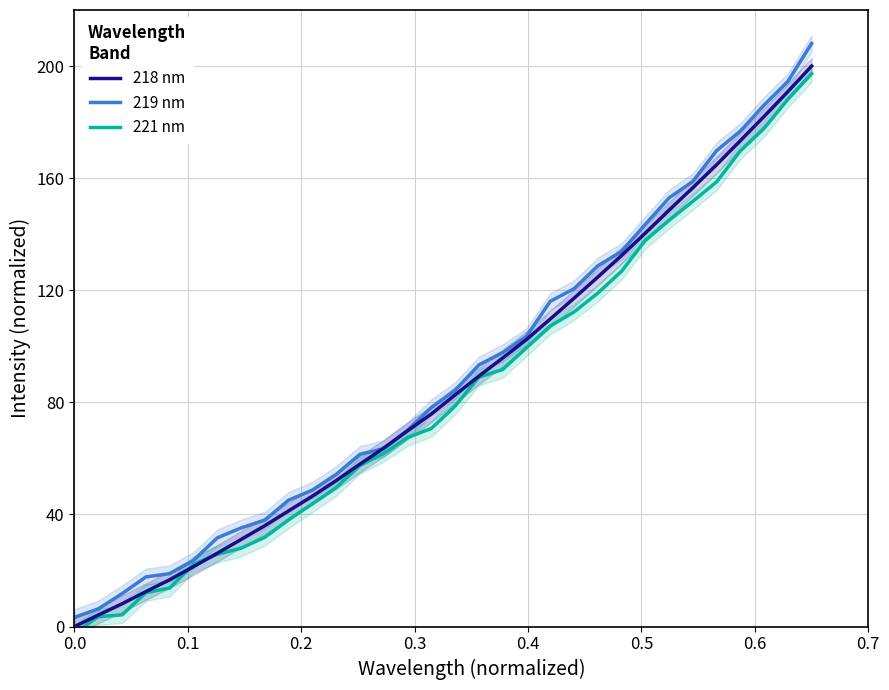

Which series has the largest total across all categories?

219 nm